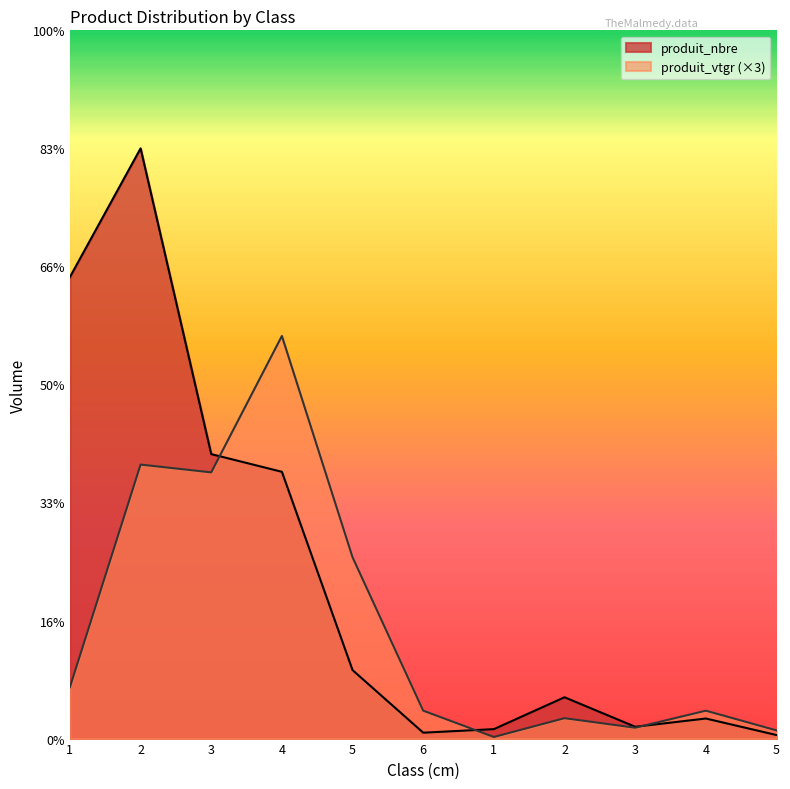

Which category has the highest value in the produit_nbre series?

2